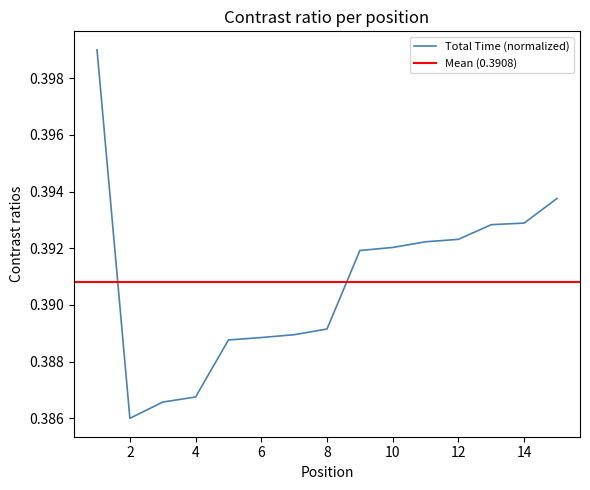

What is the sum of all values?

5.9